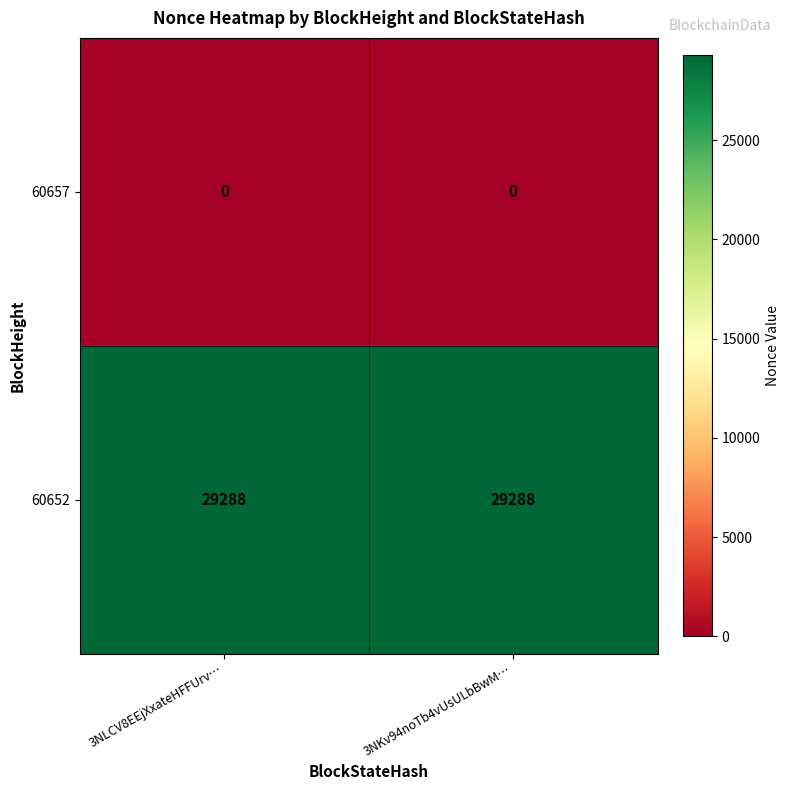

What is the average value of the 60652 series?

29288